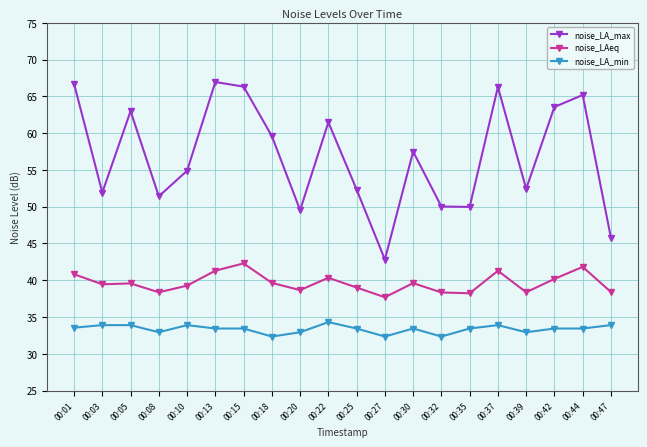

Read the noise_LA_min value at 00:25.

33.4